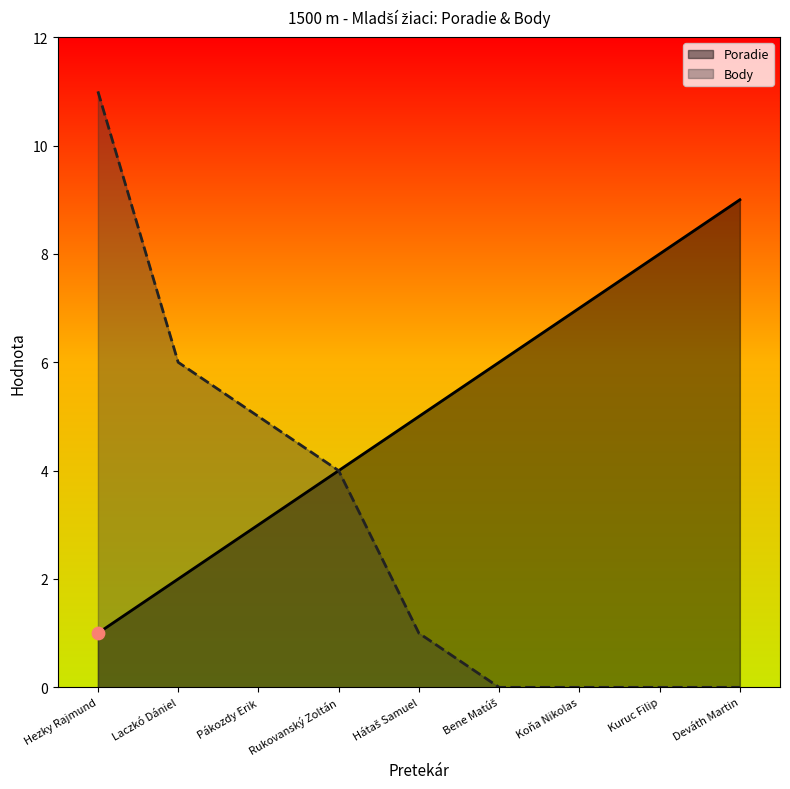

Which series contains the lowest Y value?

Body